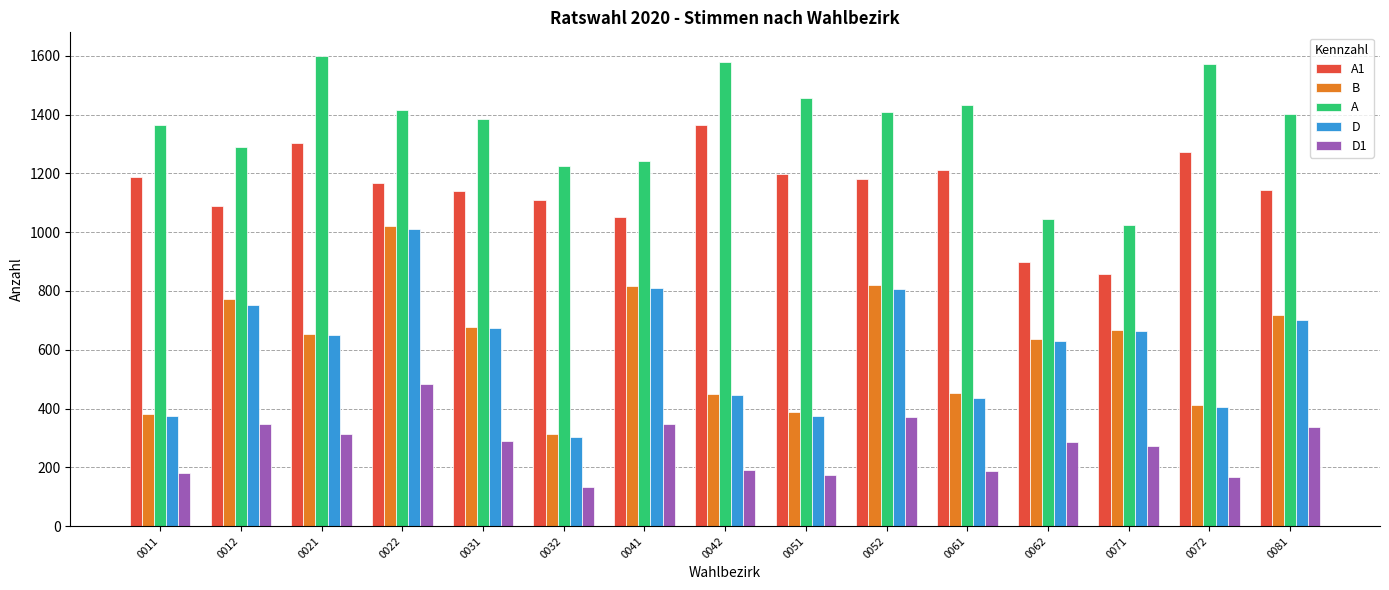

What is the difference between the maximum and minimum values in the B series?

708